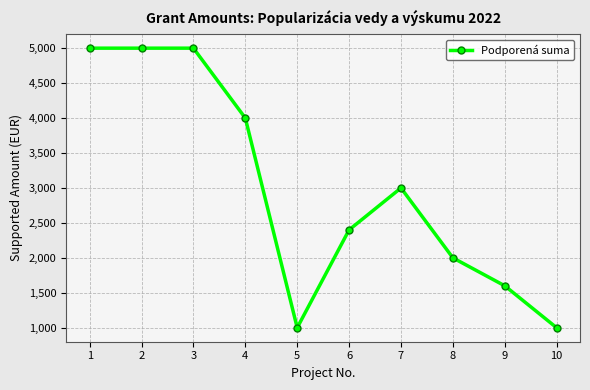

What is the value of the 10th point from the left?

1000